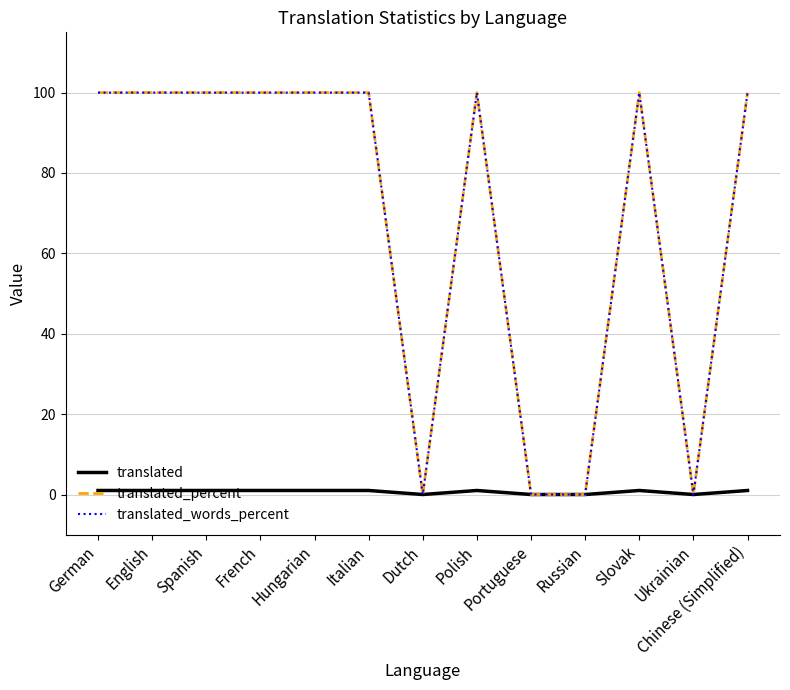

Does the chart display data point markers on the line(s)?

No